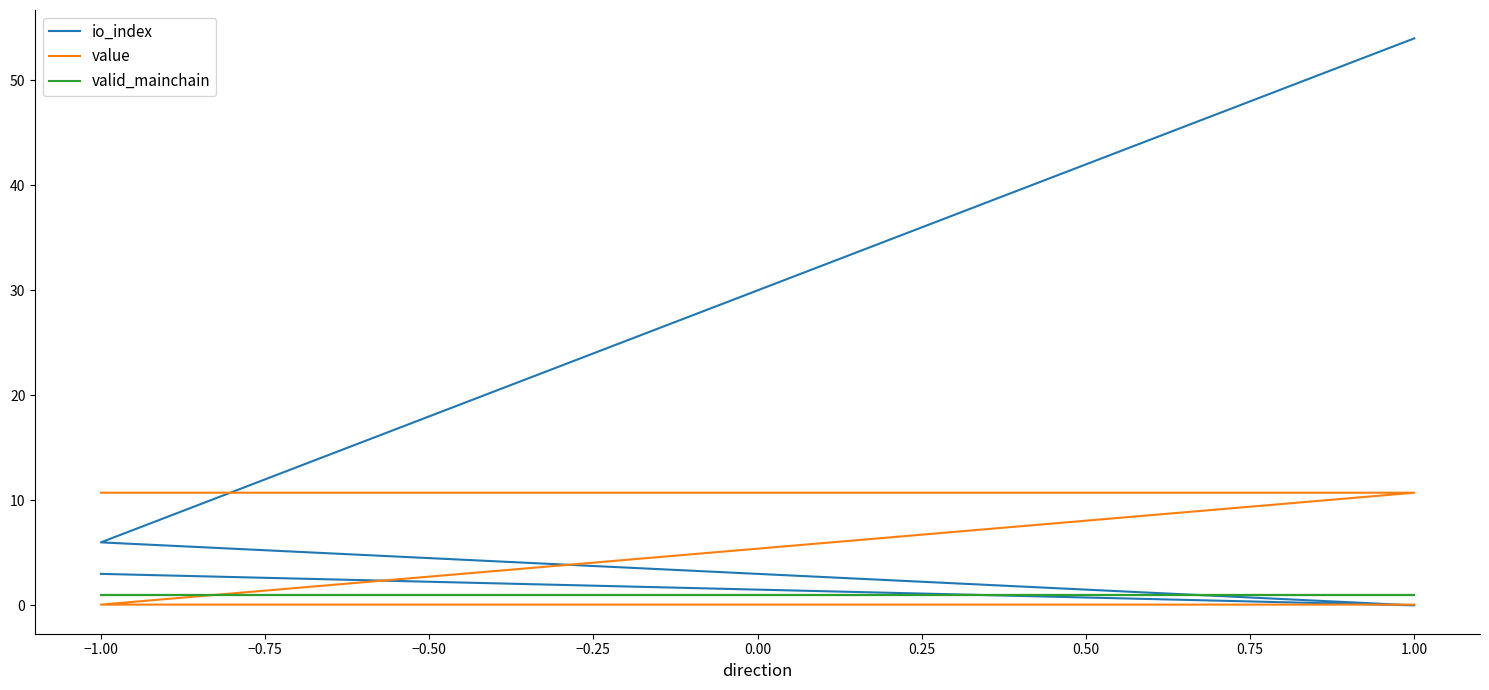

Which series ends up on top after the final intersection of valid_mainchain and io_index?

io_index